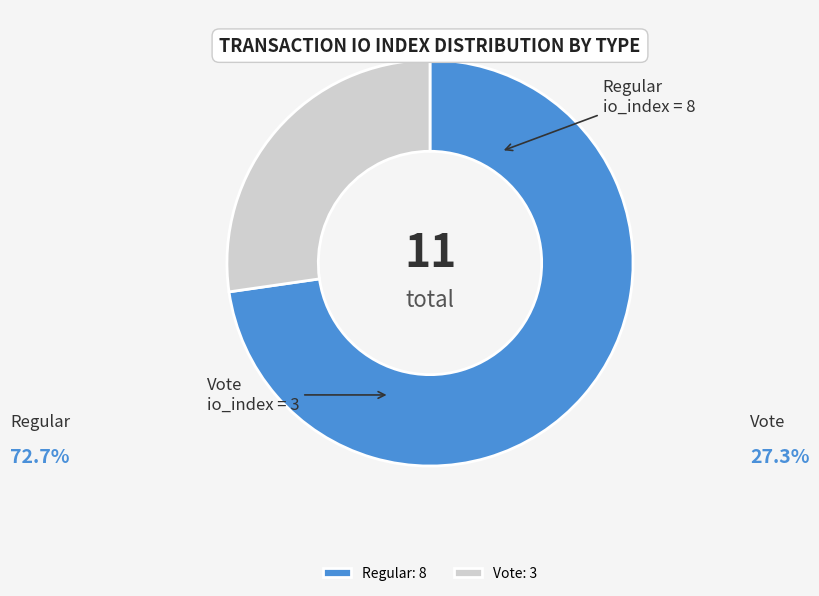

Combined, do Regular: 8 and Vote: 3 account for over 50%?

Yes